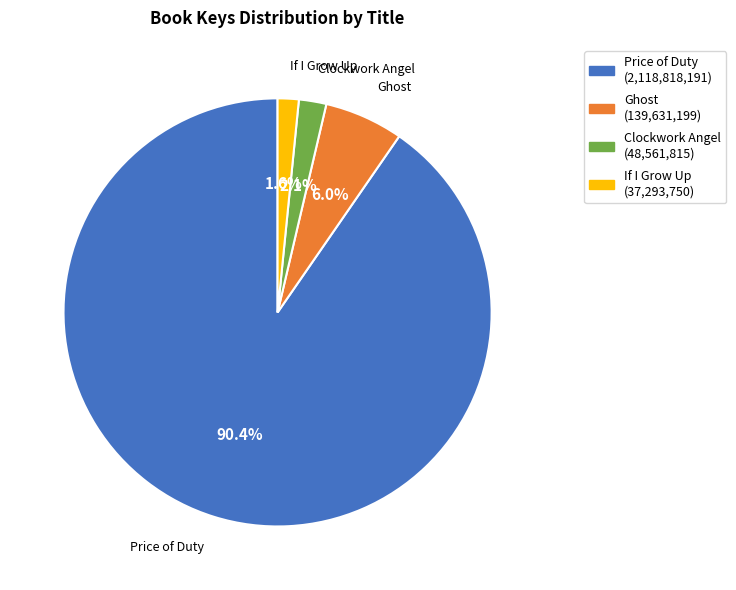

True or false: Clockwork Angel accounts for 2% of the total.

True